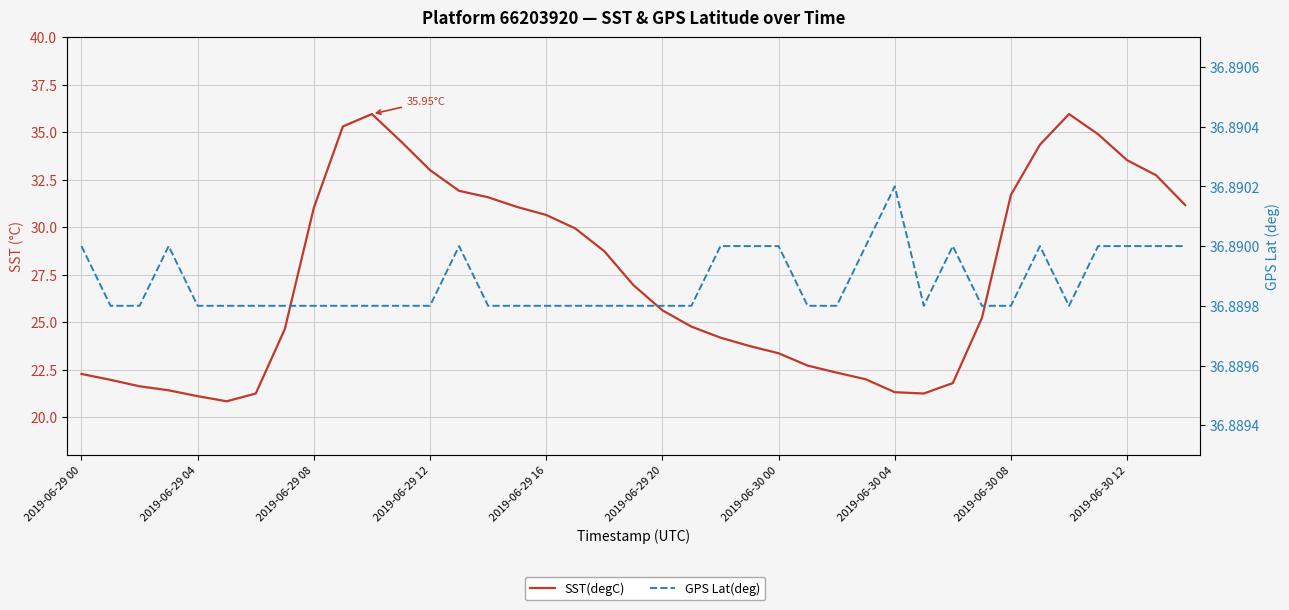

True or false: SST(degC) and GPS Lat(deg) intersect in this chart.

False